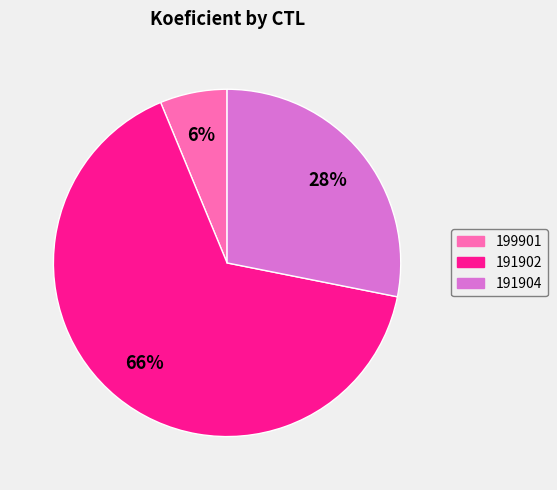

To the nearest percent, what portion does 199901 represent?

6%